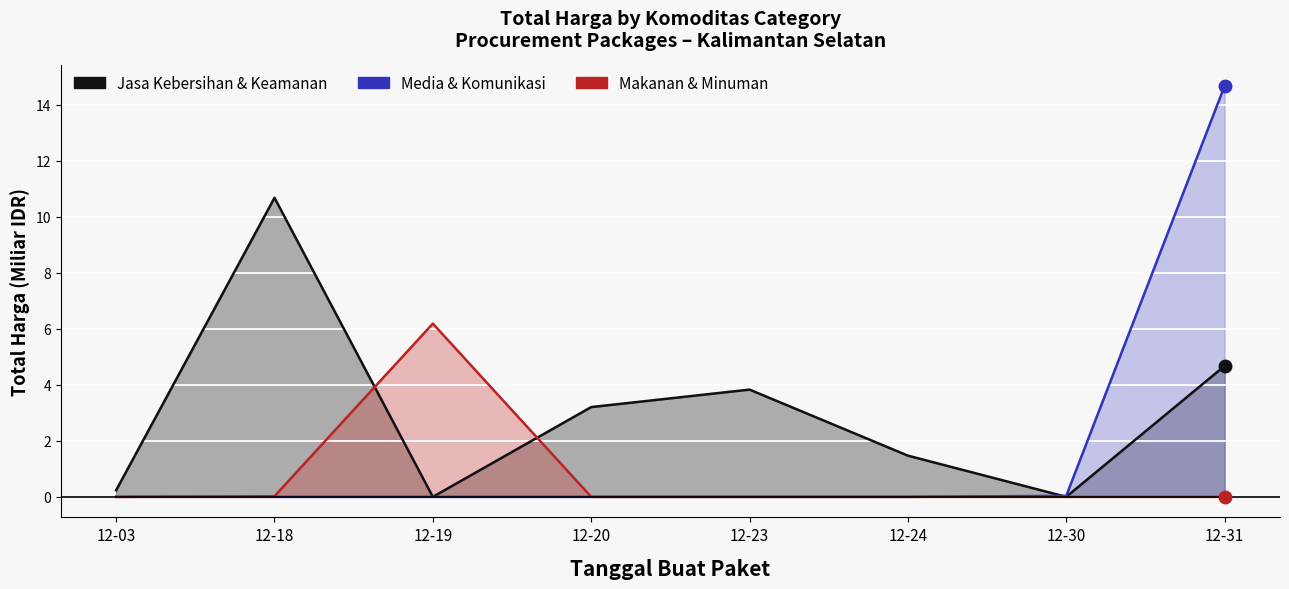

True or false: Jasa Kebersihan & Keamanan and Media & Komunikasi intersect in this chart.

True